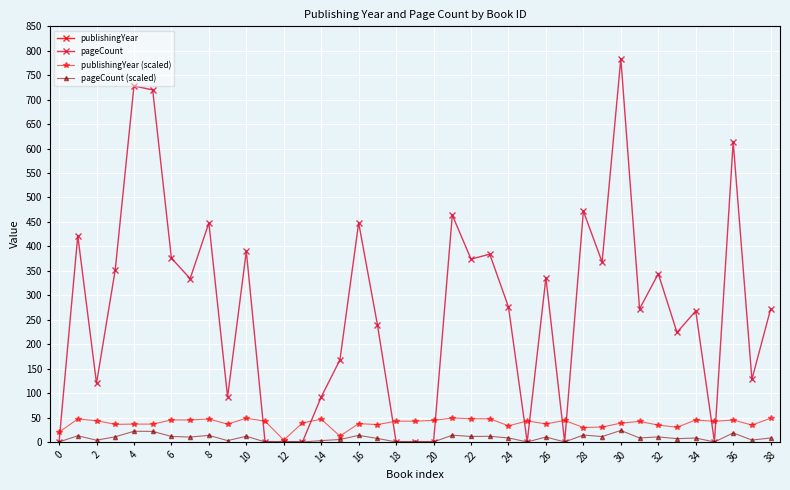

At which label does pageCount reach its peak?

30